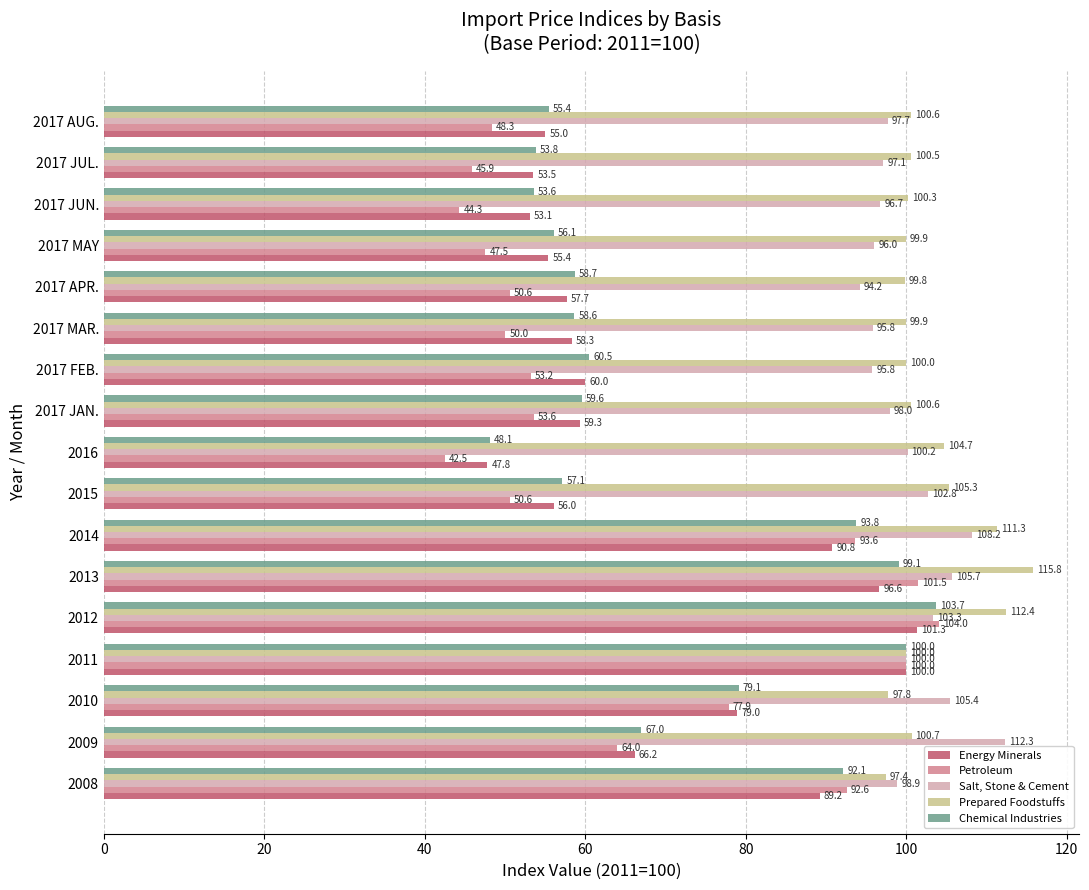

How many values in the Energy Minerals series are below 59?

8